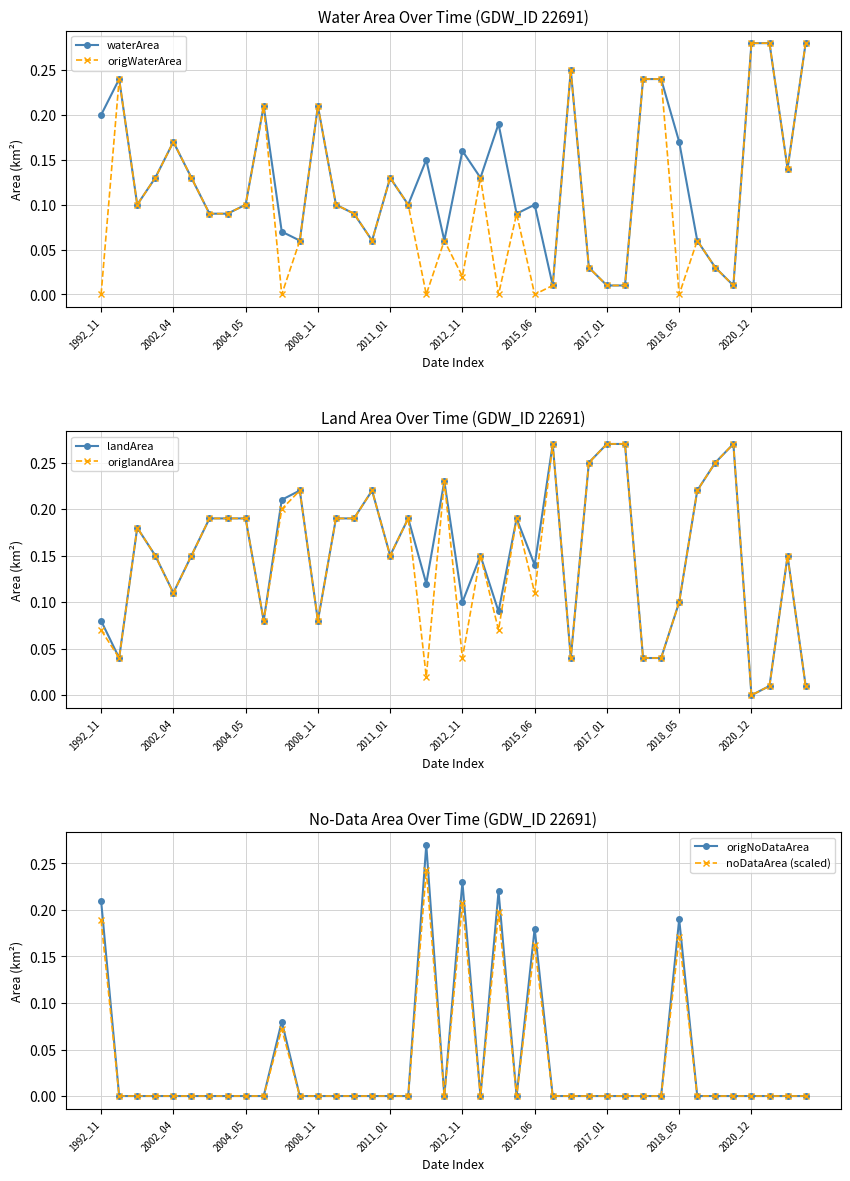

What is the highest value of the landArea series?

0.3